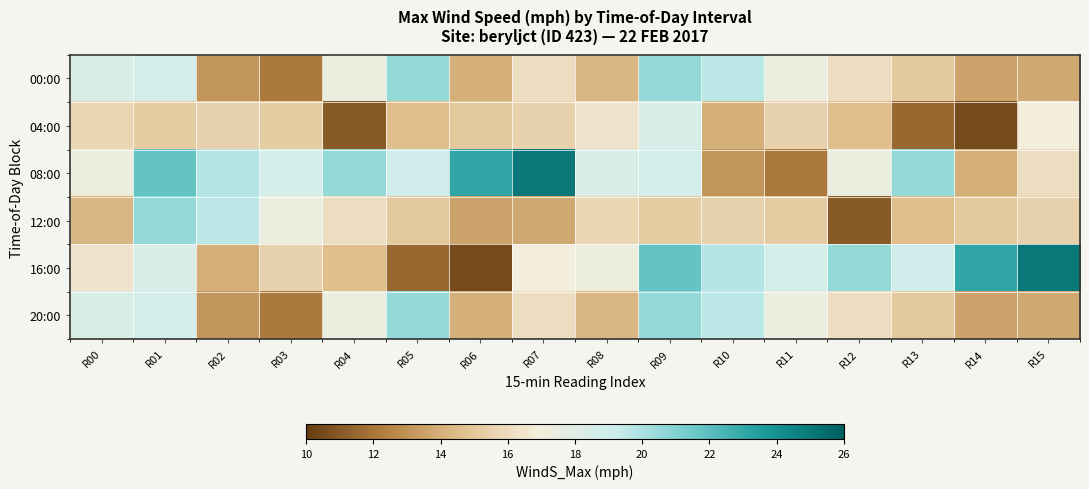

At R08, list the series in order from smallest to largest.

00:00, 20:00, 12:00, 04:00, 16:00, 08:00